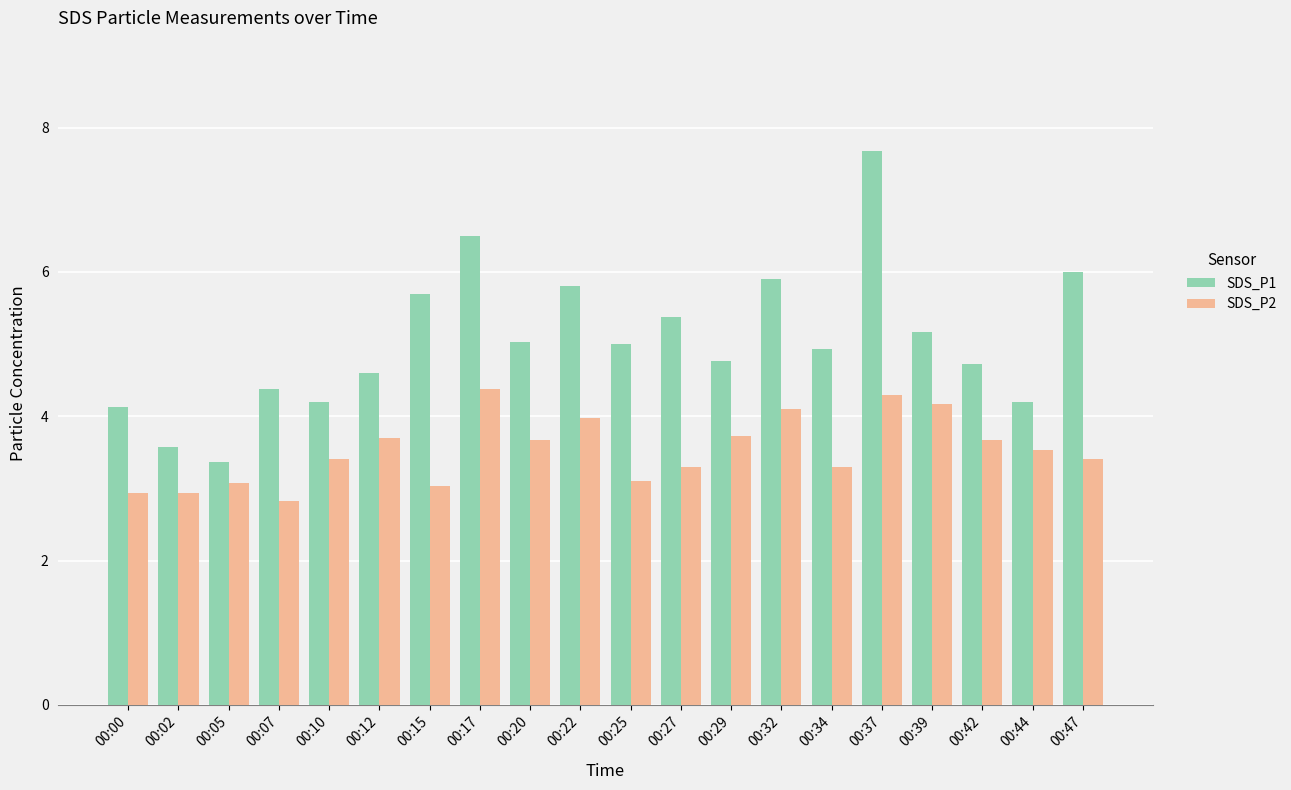

What is the difference between the SDS_P2 values at 00:17 and 00:10?

1.0